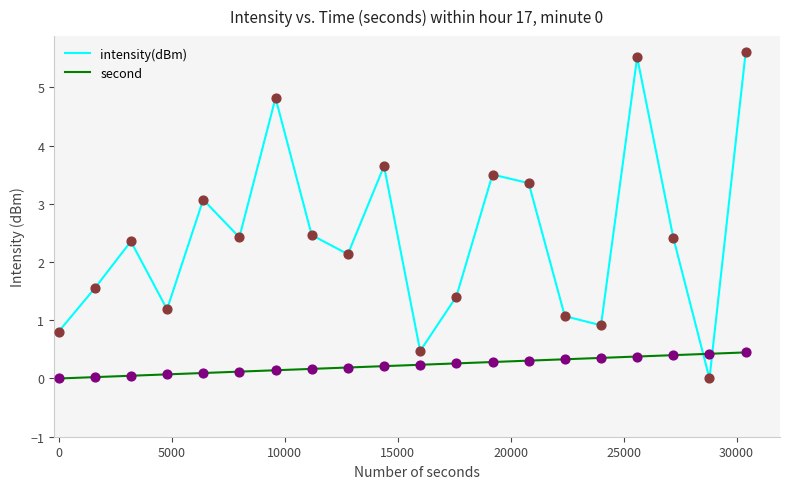

What is the greatest value displayed?

5.6